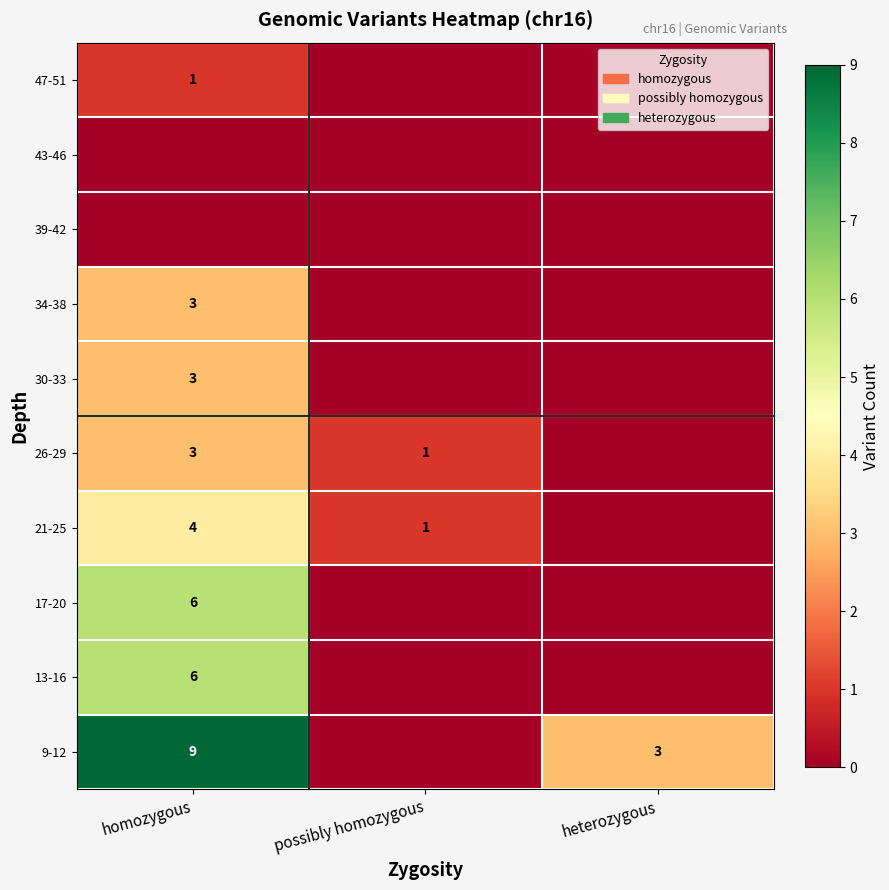

The value of 21-25 at homozygous is 4. True or false?

True